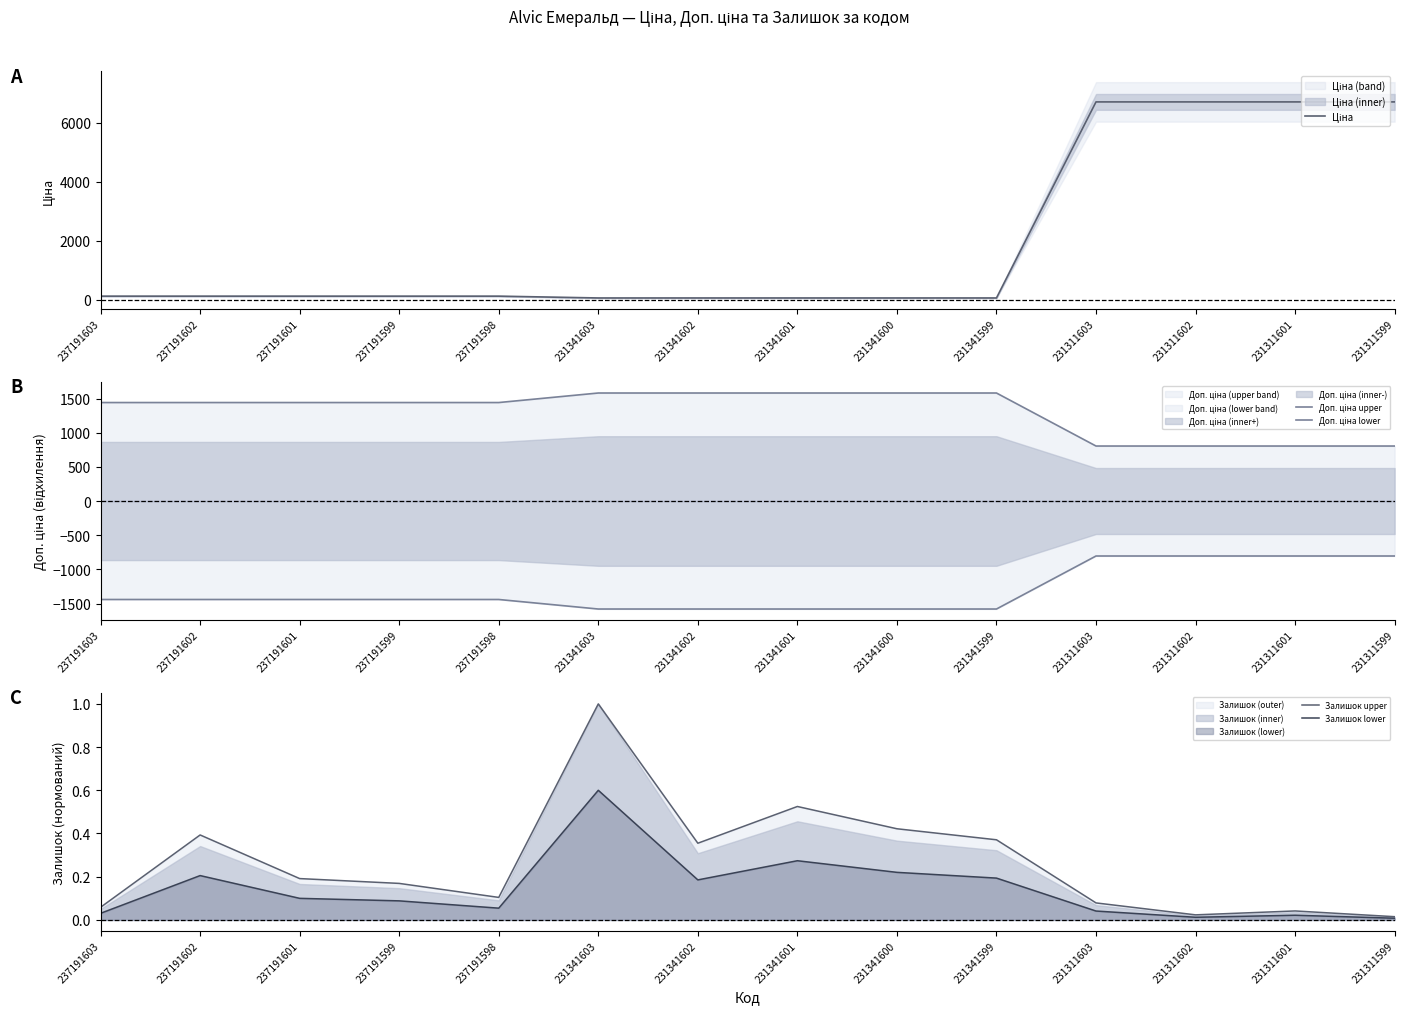

What is the difference between the maximum and second lowest values in the Ціна series?

6647.1